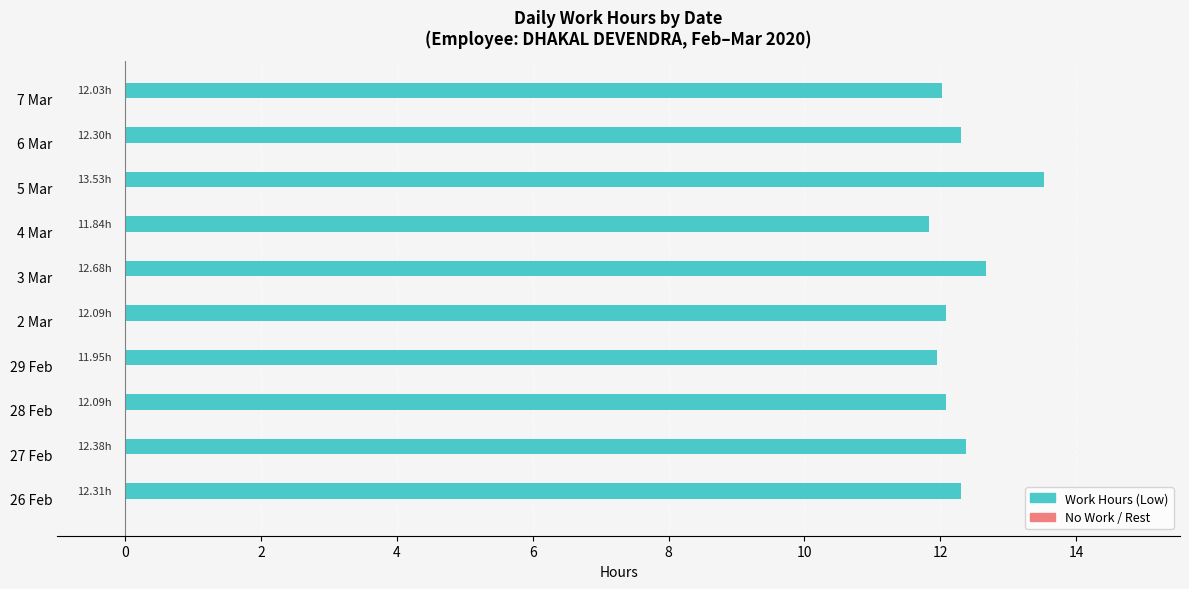

What is the sum of all values?

123.2